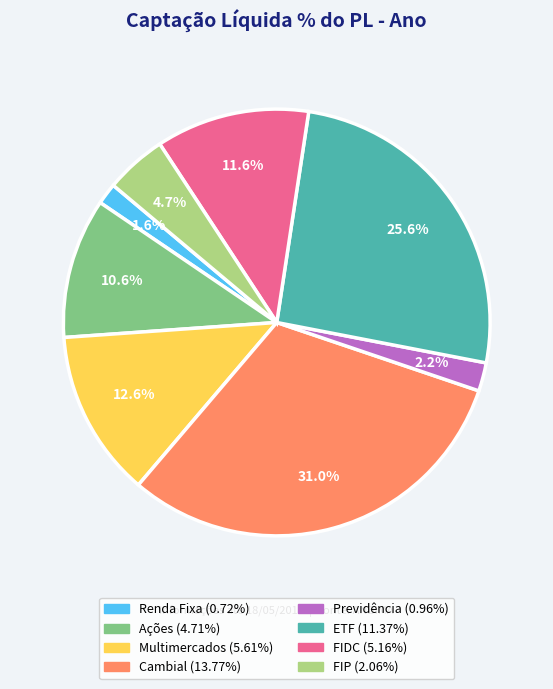

Which category has the biggest portion of the pie?

Cambial